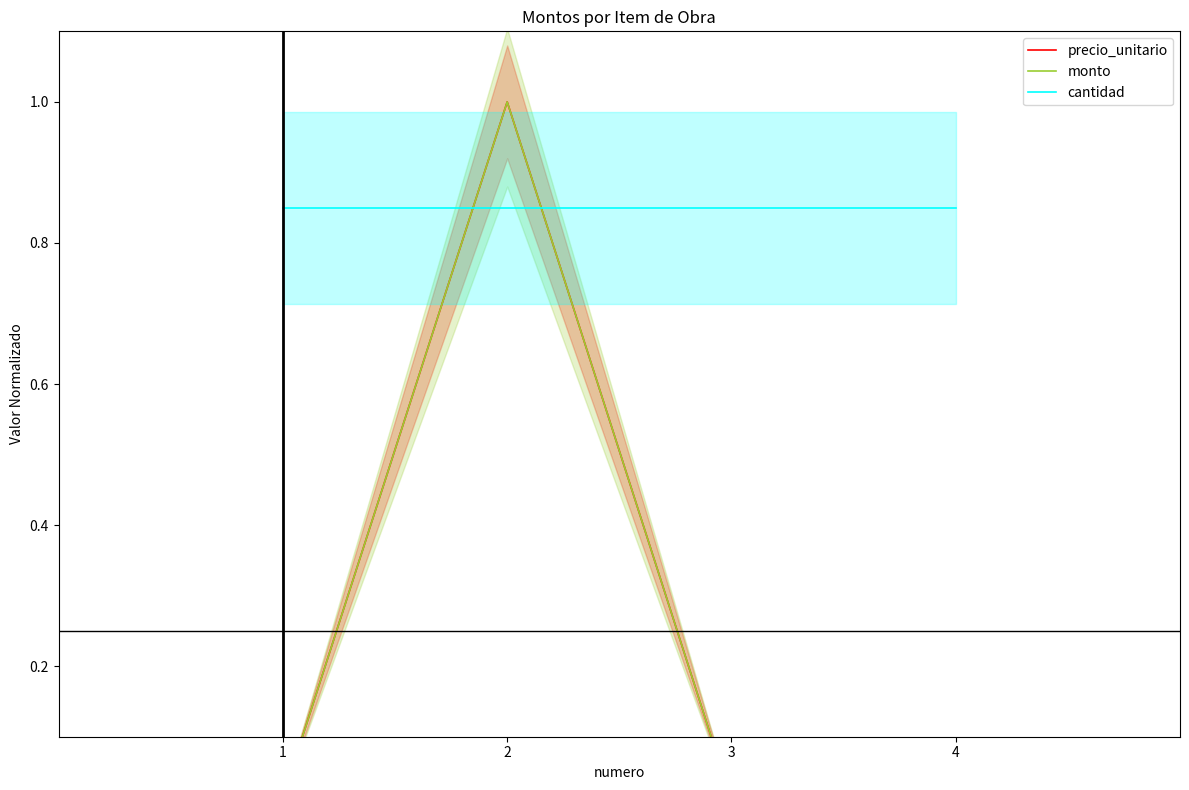

Reading left to right, list all the values displayed in this chart.

precio_unitario: 0.0	1.0	0.0	0.0
monto: 0.0	1.0	0.0	0.0
cantidad: 0.8	0.8	0.8	0.8